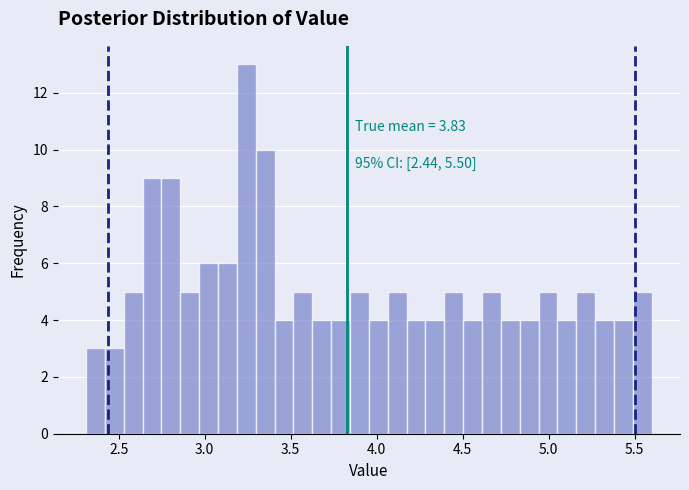

Read against the x-axis, roughly where is the centre of the tallest bar?

3.25